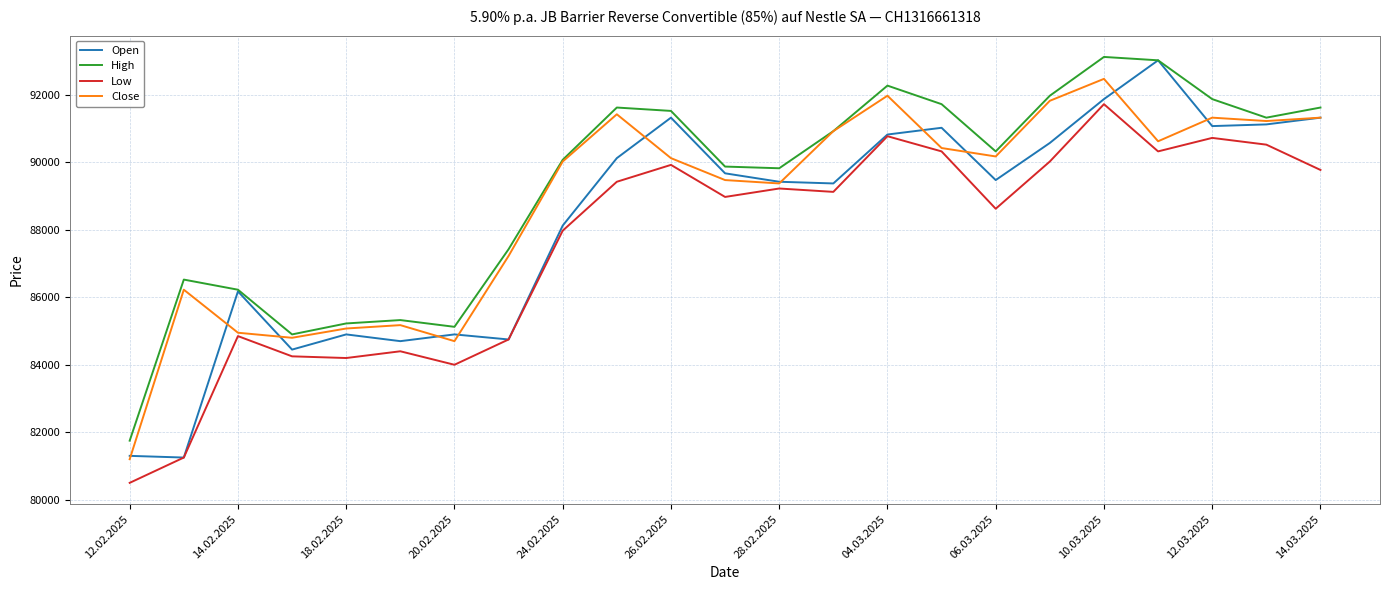

What is the lowest value of the Low series?

80500